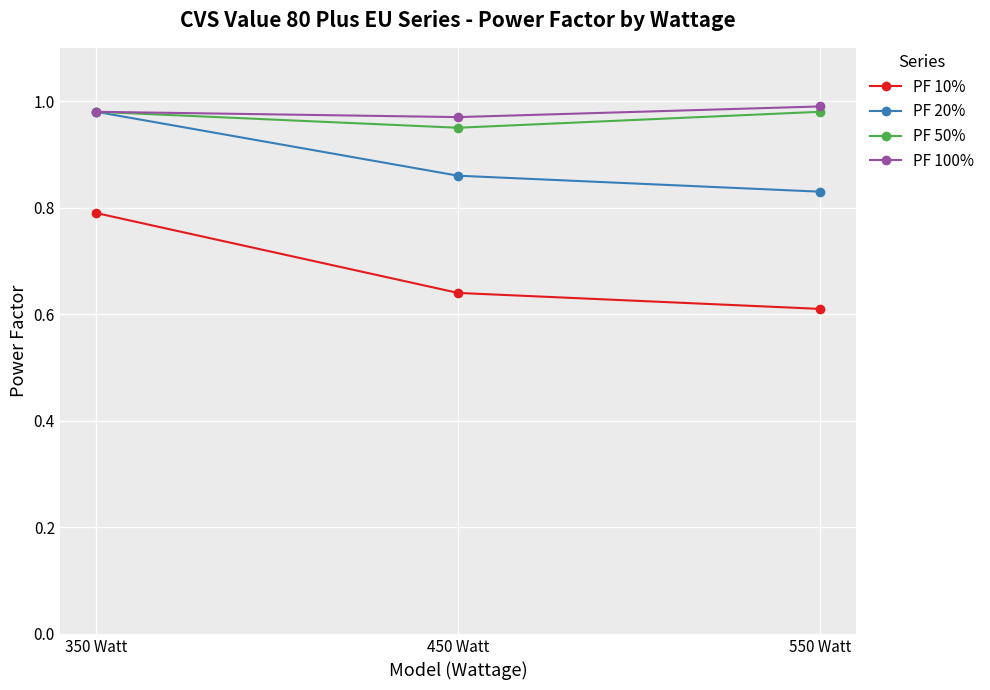

Does the chart display data point markers on the line(s)?

Yes